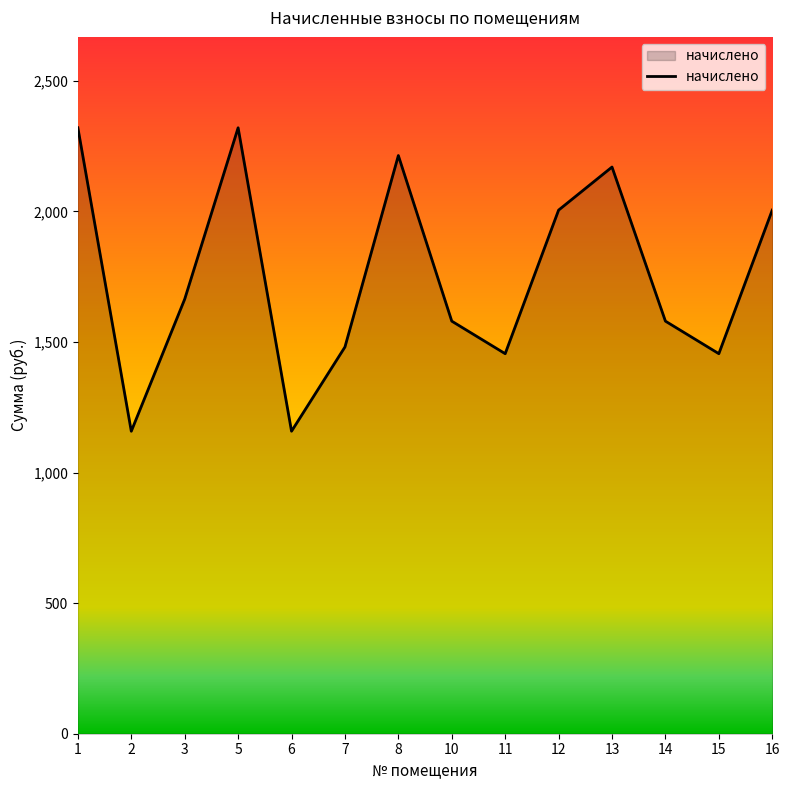

What is the greatest value displayed?

2320.6